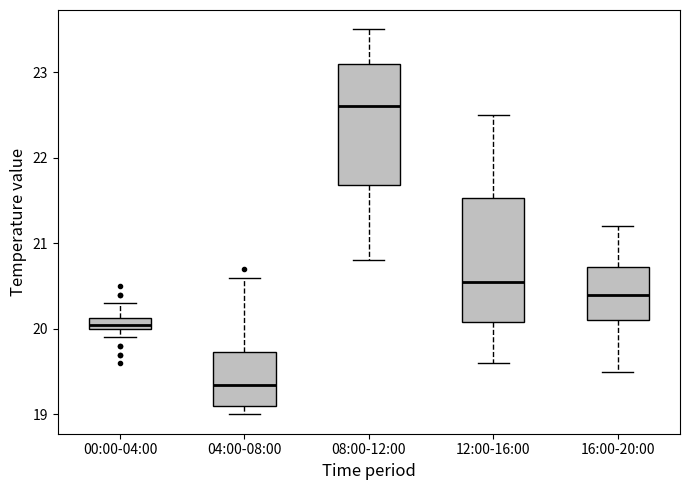

Which box's median line is the lowest?

04:00-08:00